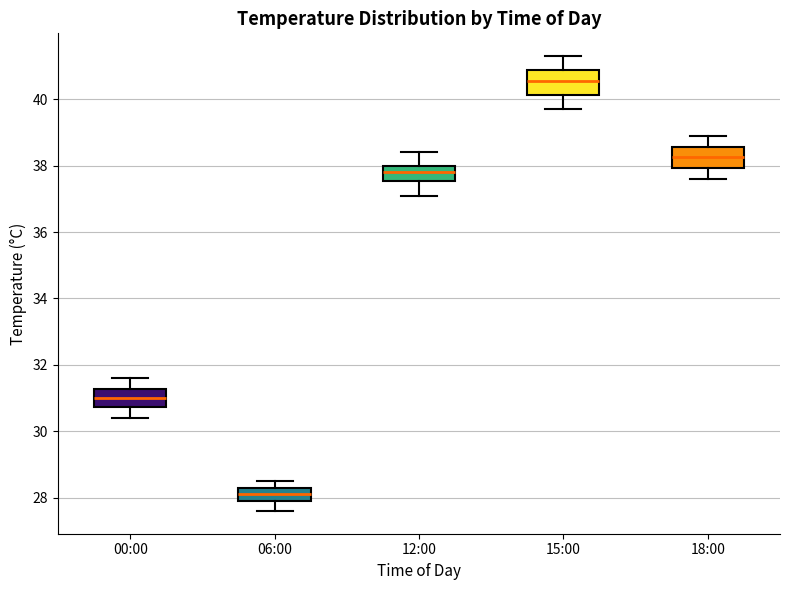

Where is the lower edge of the box for 12:00 on the y-axis? The values are not printed on the chart, so give them approximately, as read against the axis.

37.6